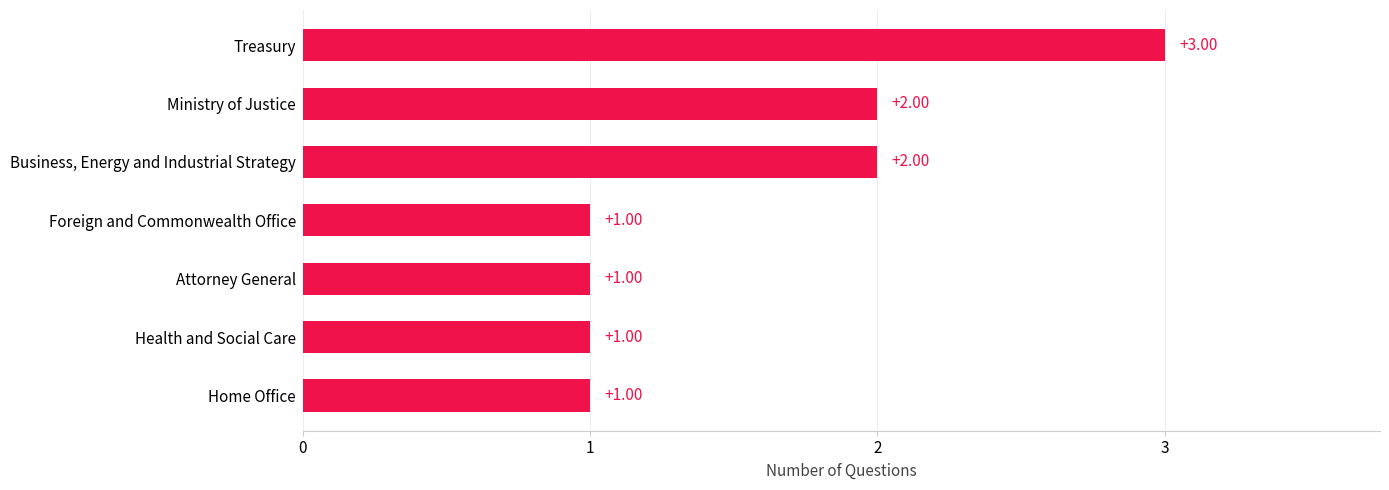

What is the sum of the values at Ministry of Justice and Home Office?

3